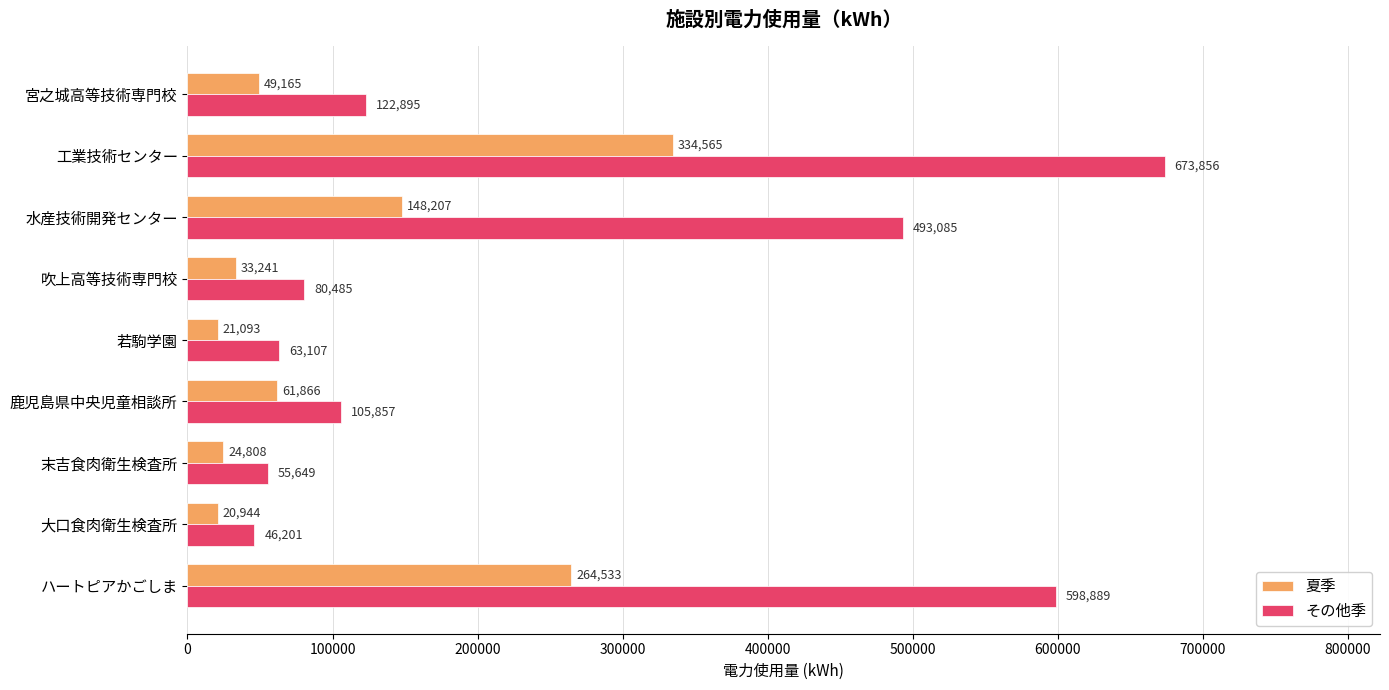

Where is 夏季 nearest to the value 177754?

水産技術開発センター